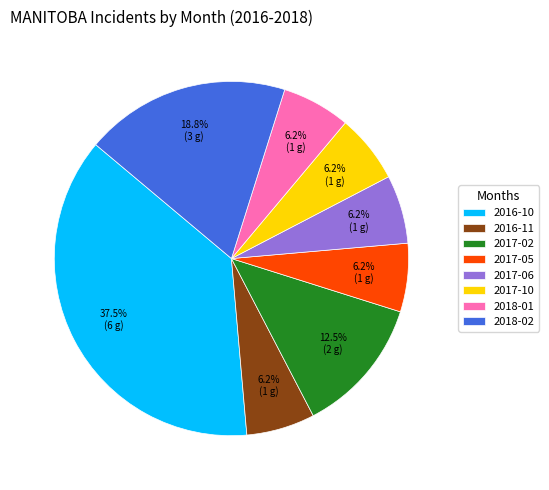

Combined, do 2018-01 and 2016-10 account for over 50%?

No